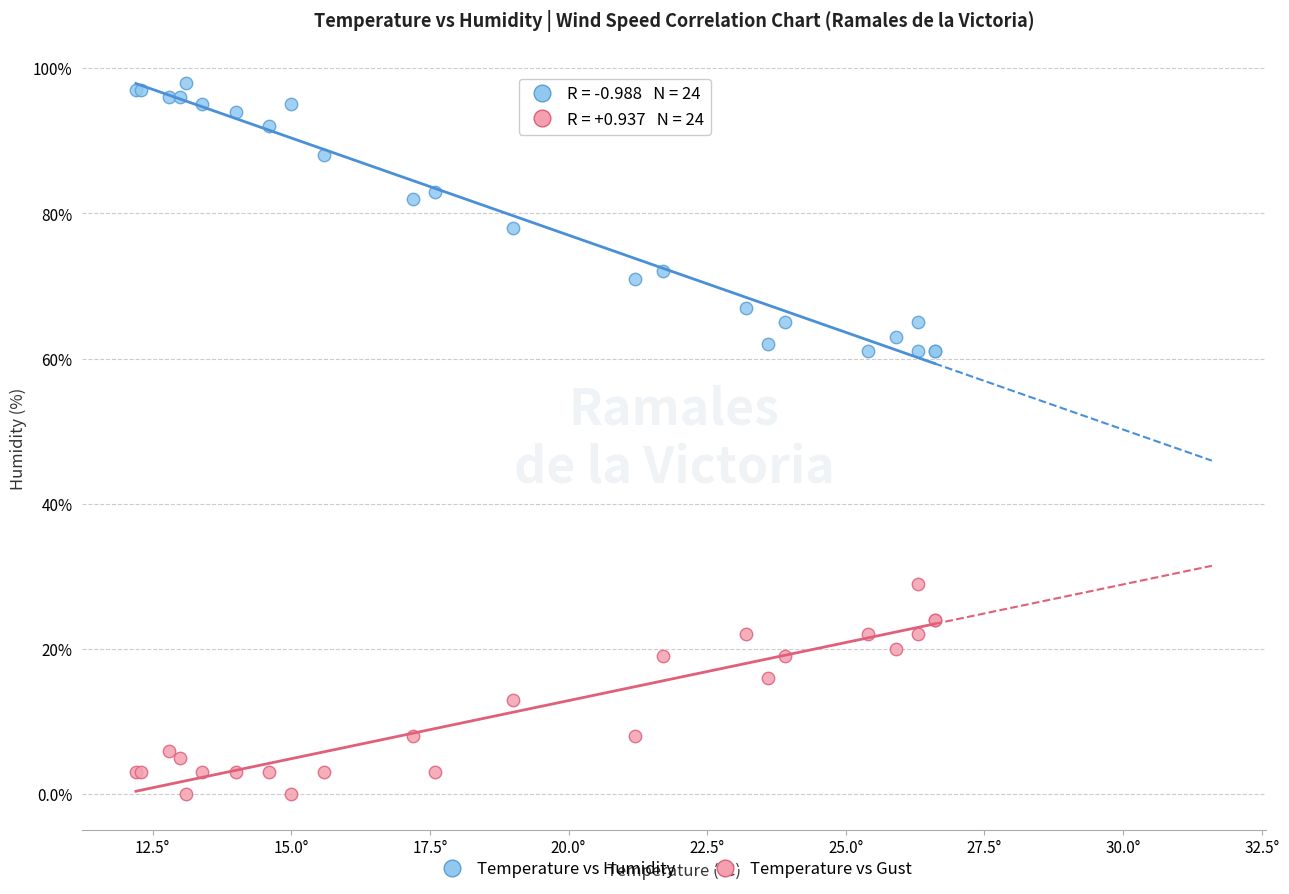

Which series has the widest spread of Y values?

Temperature vs Humidity